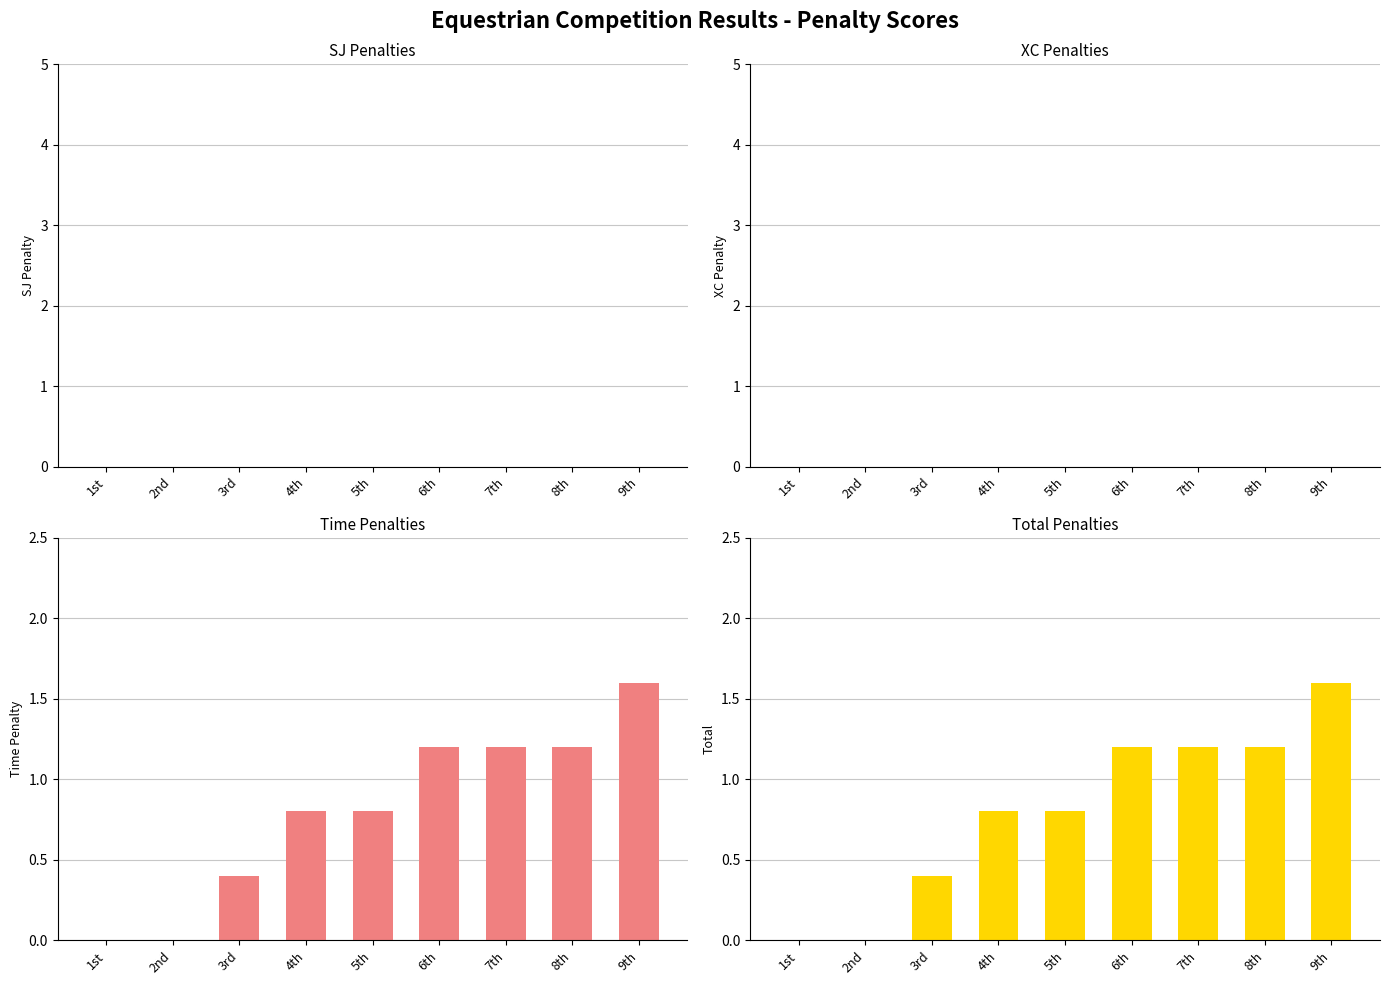

What is the total value across all series at 3rd?

0.8